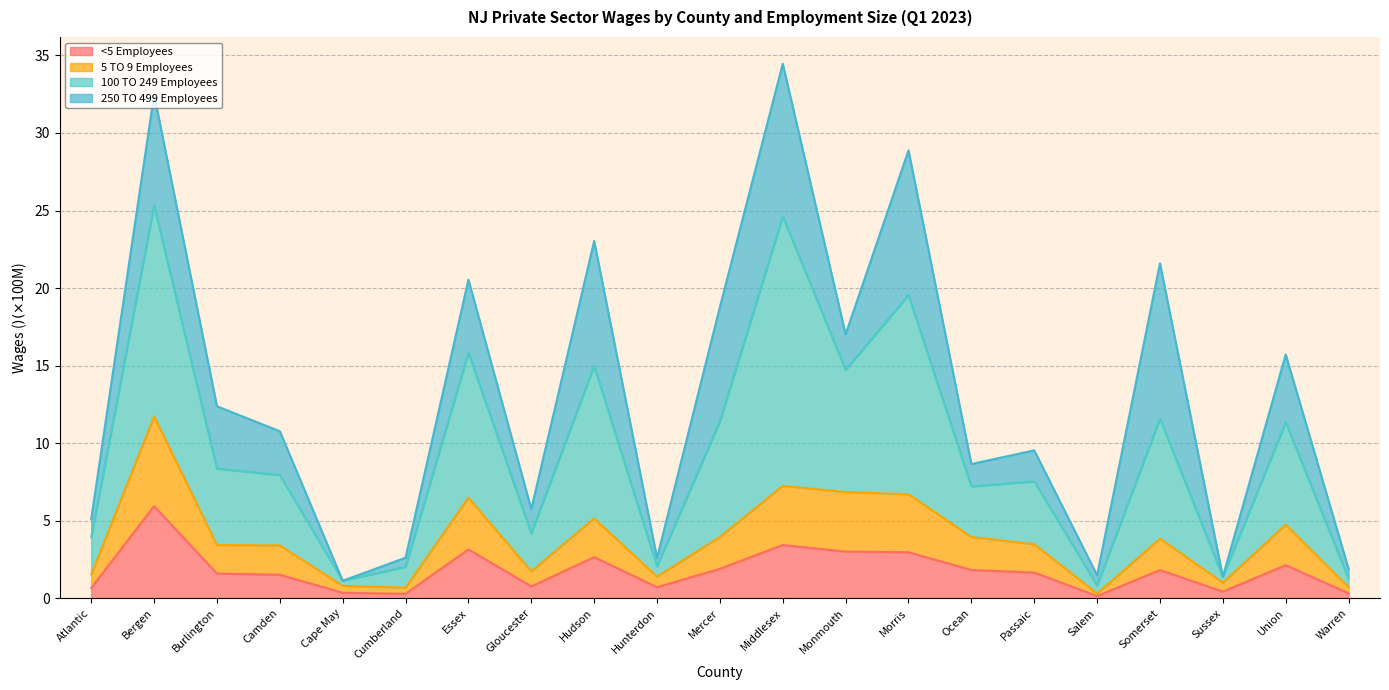

True or false: <5 Employees and 100 TO 249 Employees cross at least once.

False